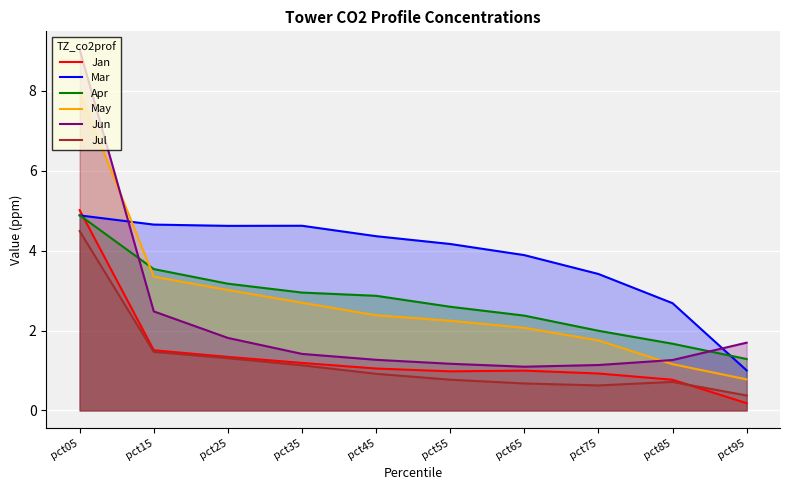

How many lines are shown in the chart?

6